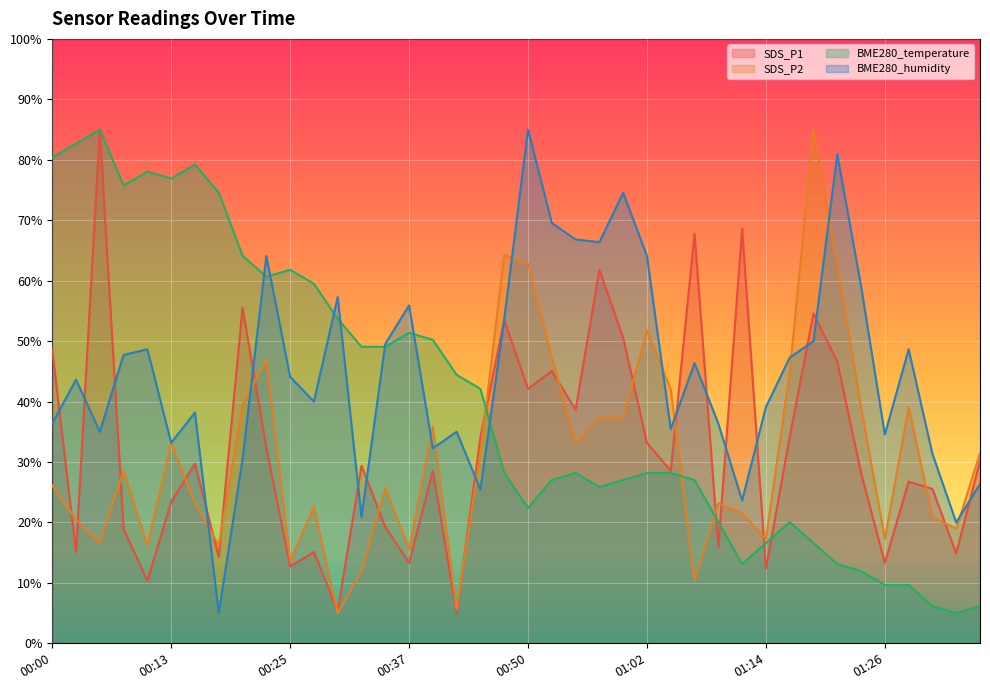

Which category has the lowest value in the SDS_P1 series?

00:42